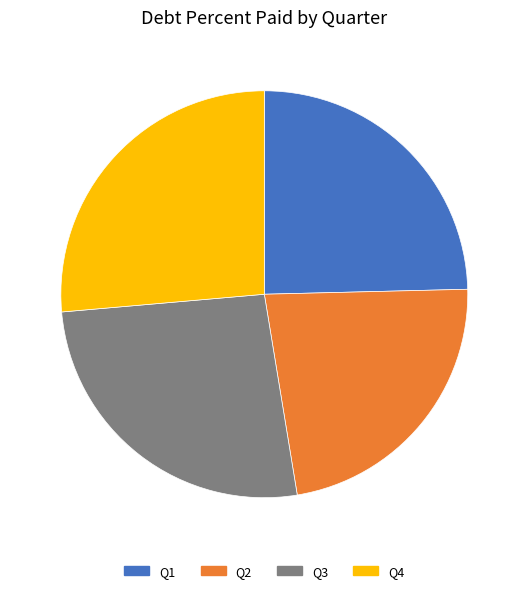

Approximately how many times larger is the value at Q3 compared to Q1?

1.1